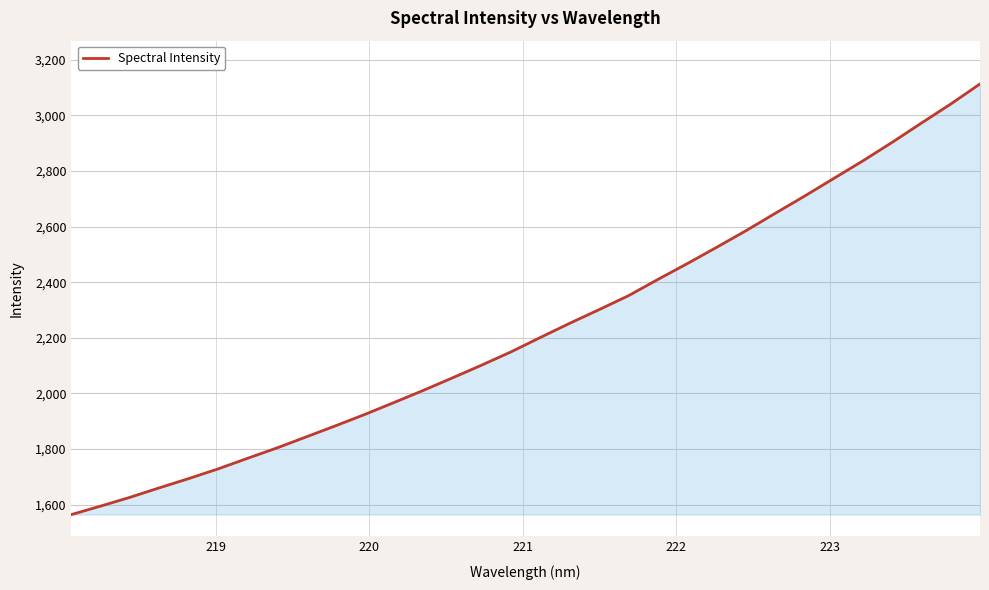

What is the difference between the second highest and second lowest values?

1446.4